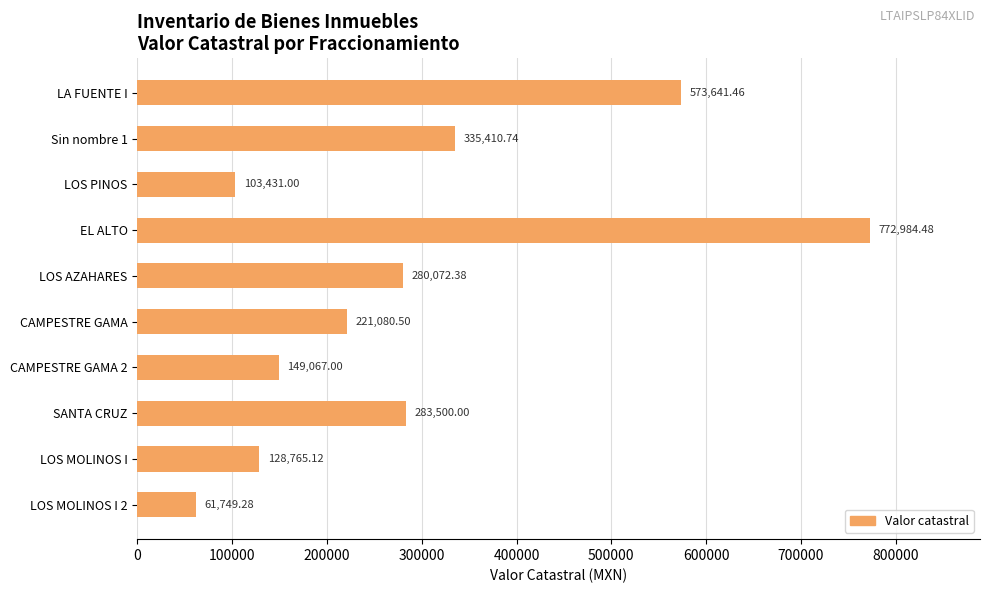

What is the smallest value displayed?

61749.3